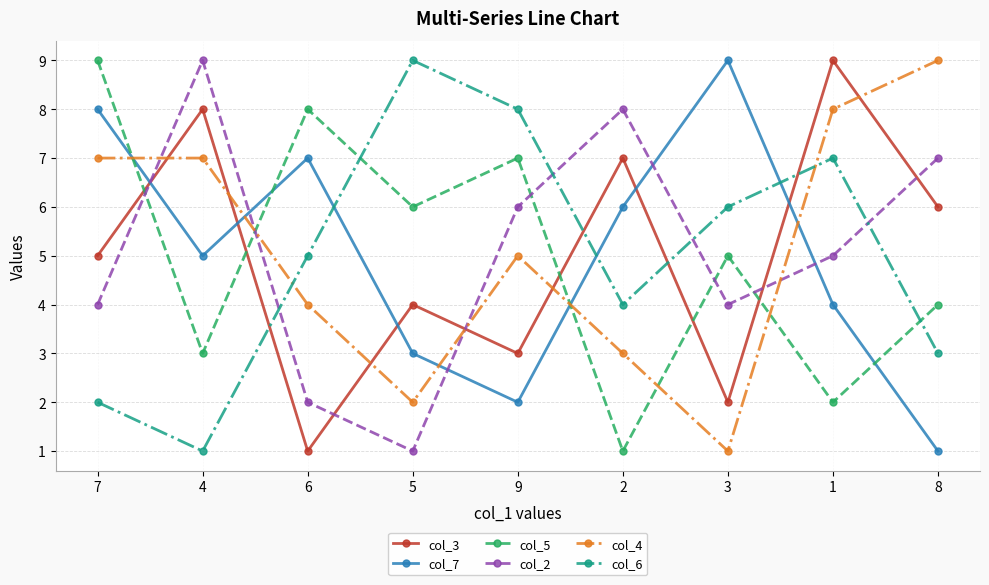

How many values in the col_4 series are below 5?

4